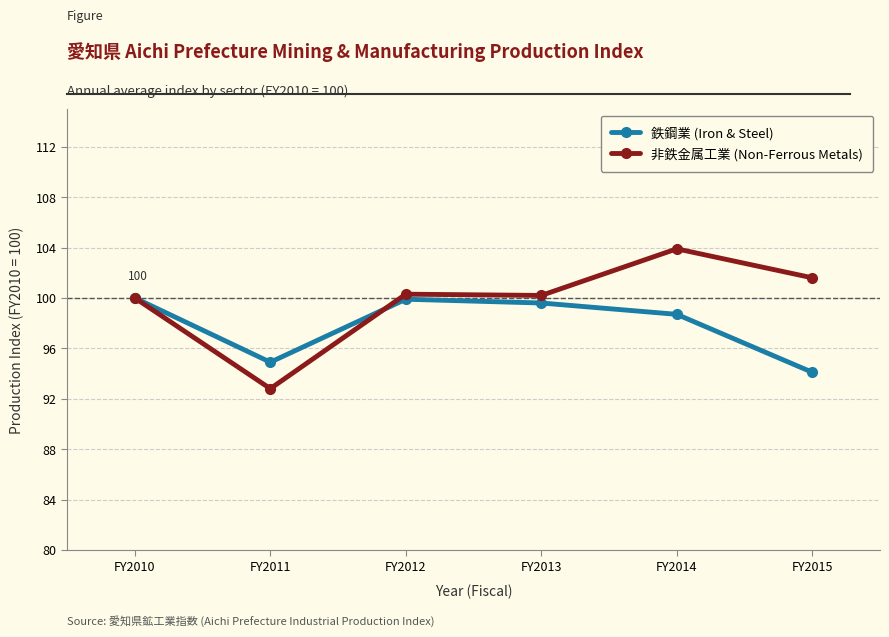

Rank the series by their average value, from highest to lowest.

非鉄金属工業 (Non-Ferrous Metals), 鉄鋼業 (Iron & Steel)